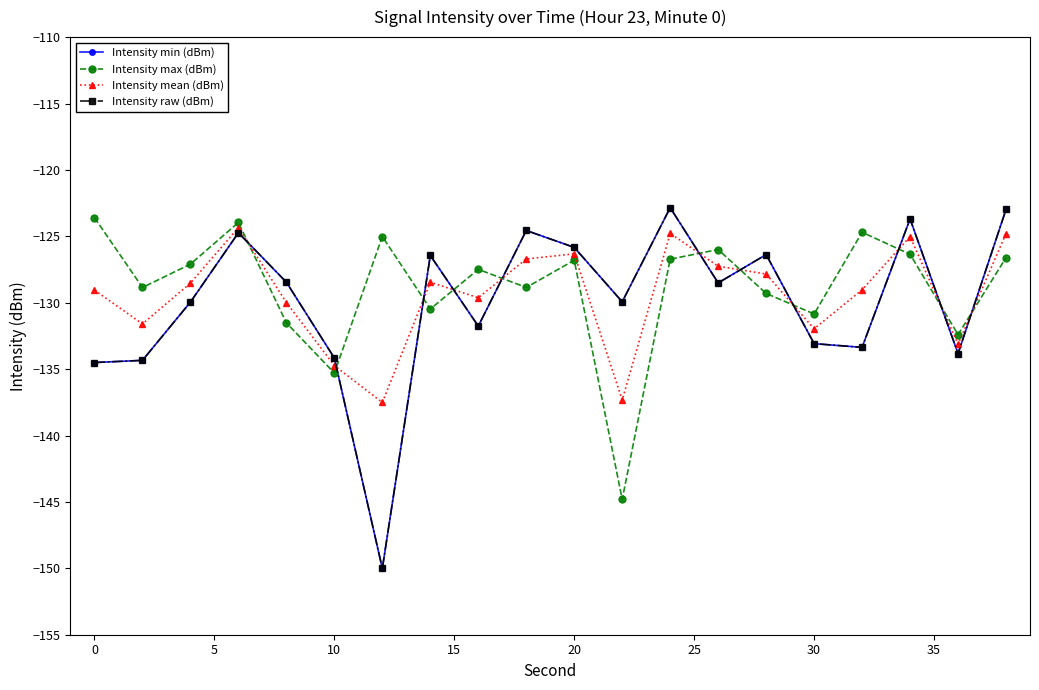

What are all the series names shown in the legend?

Intensity min (dBm), Intensity max (dBm), Intensity mean (dBm), Intensity raw (dBm)